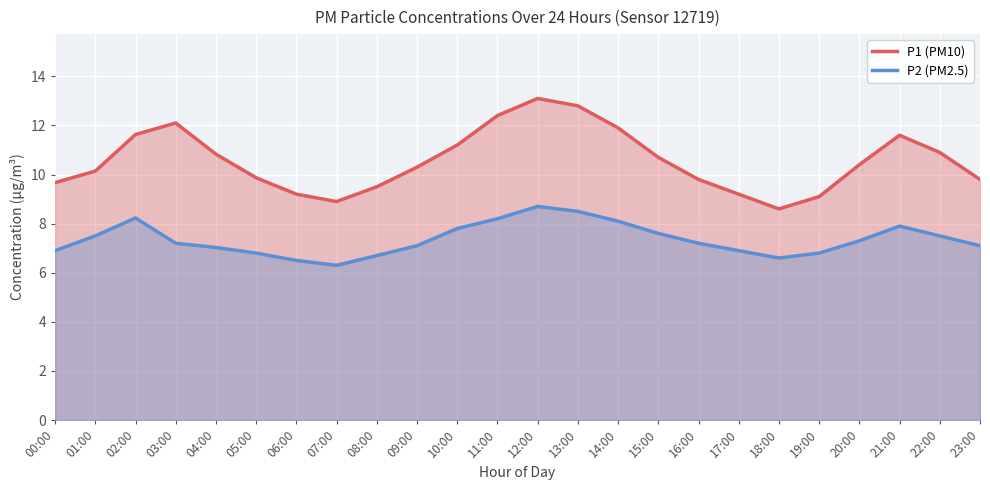

The P2 (PM2.5) series shows 8.8 at 19:00. True or false?

False